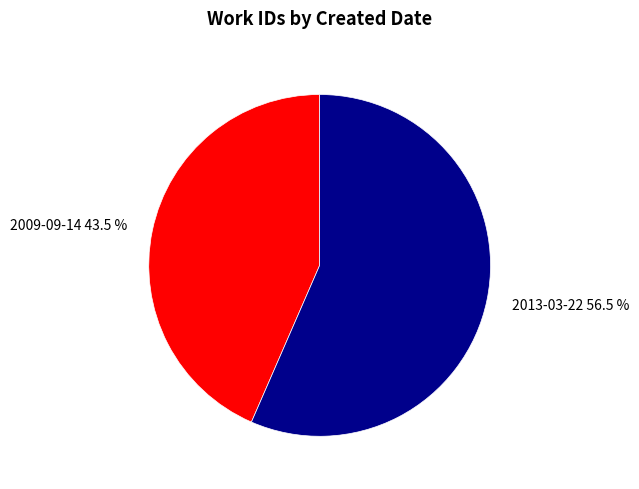

How many slices are in this pie chart?

2